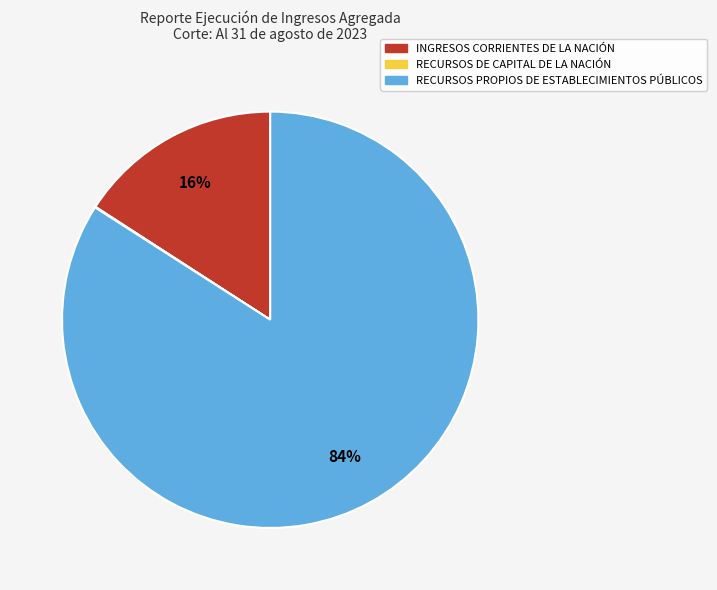

To the nearest percent, what portion does INGRESOS CORRIENTES DE LA NACIÓN represent?

16%